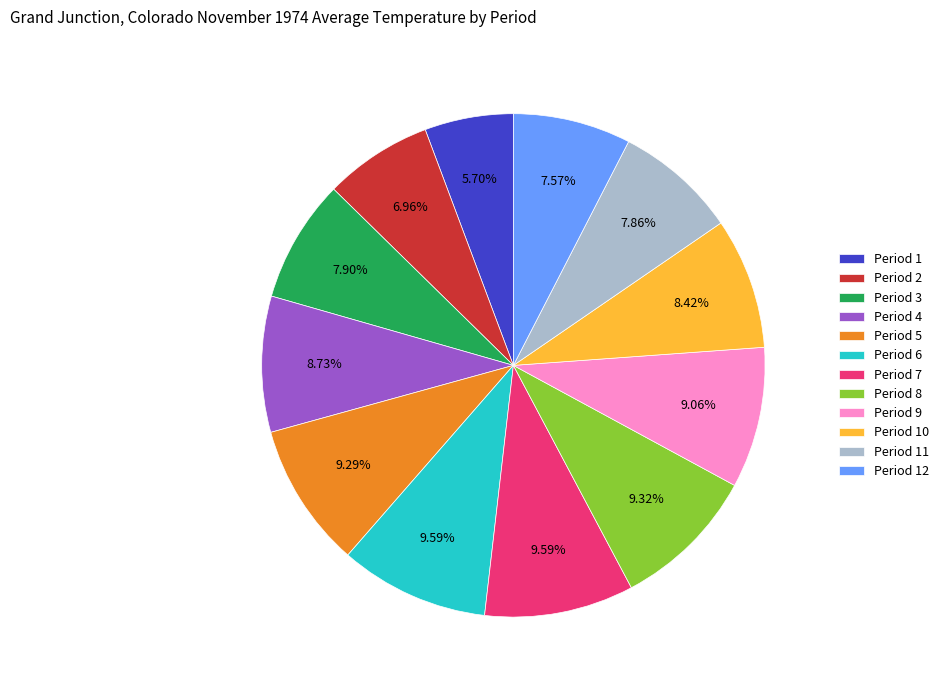

How many segments does this pie chart have?

12